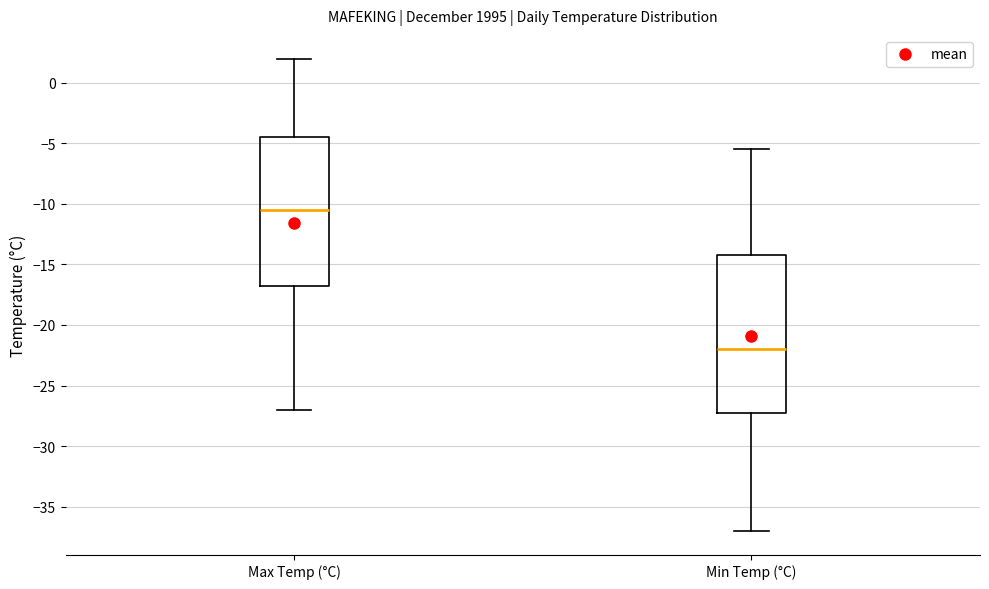

Reading left to right, transcribe this box plot: for each box, give where its median line is, the range the box spans, and where its two whiskers end, as read against the y-axis. The values are not printed on the chart, so give them approximately, as read against the axis.

Max Temp (°C): median -10.5, box -16.5 to -4.5, whiskers -27.0 to 2.0
Min Temp (°C): median -22.0, box -27.0 to -14.0, whiskers -37.0 to -5.5